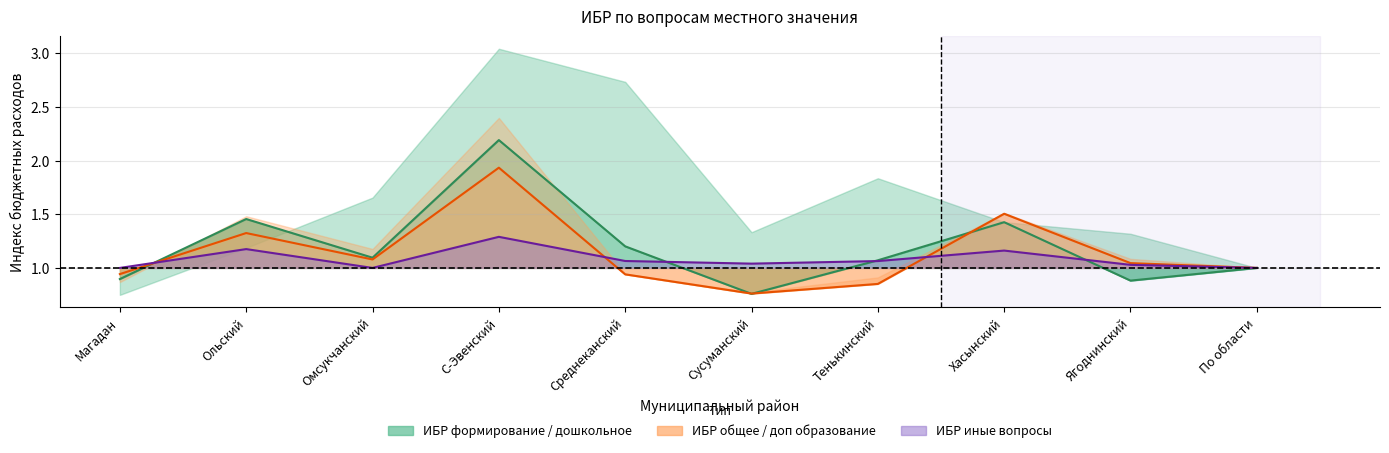

True or false: ИБР общее образование has more than 2 interior local peaks.

True